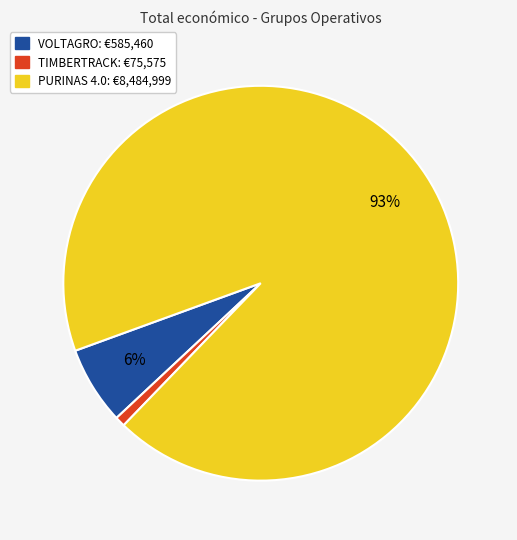

Which category has the biggest portion of the pie?

PURINAS 4.0